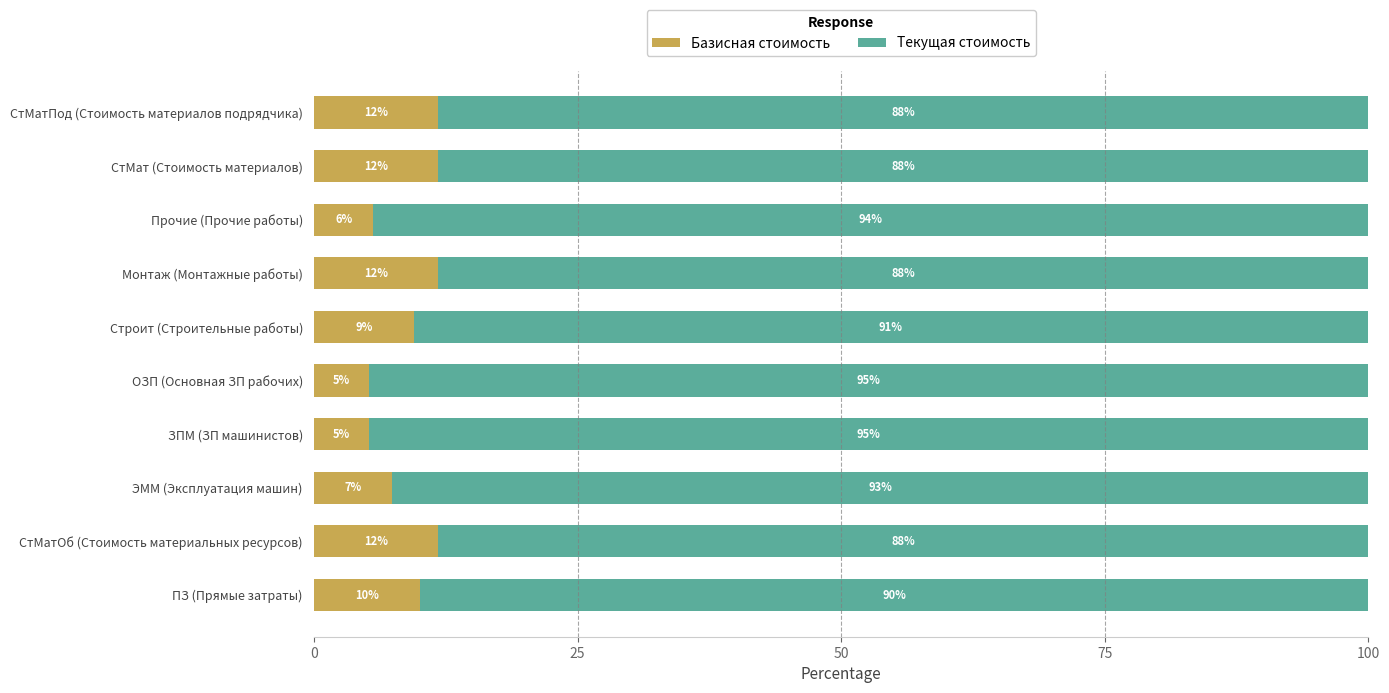

What is the sum of all Базисная стоимость values?

90.0